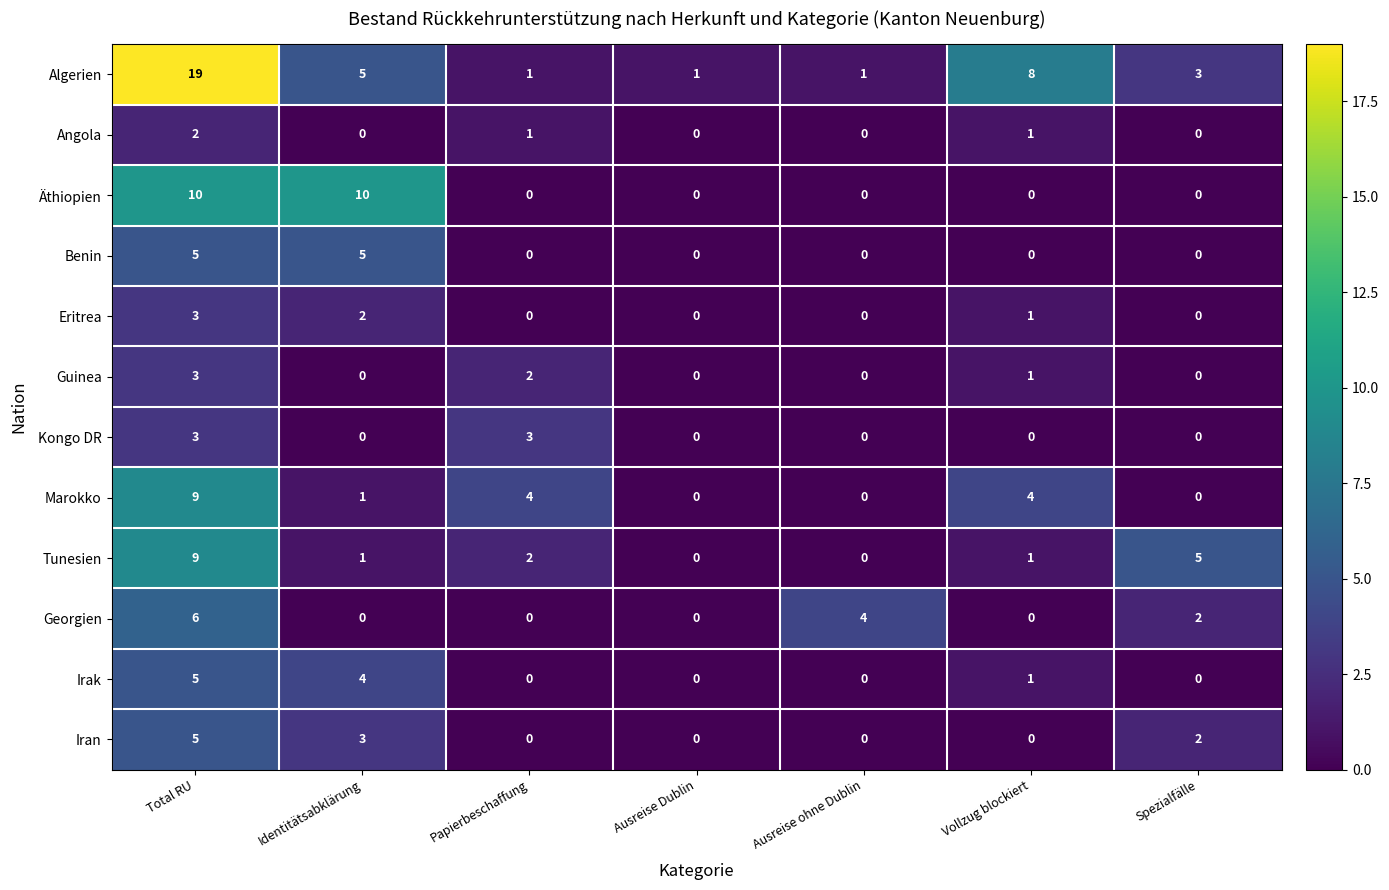

At which category is the sum across all series the highest?

Total RU